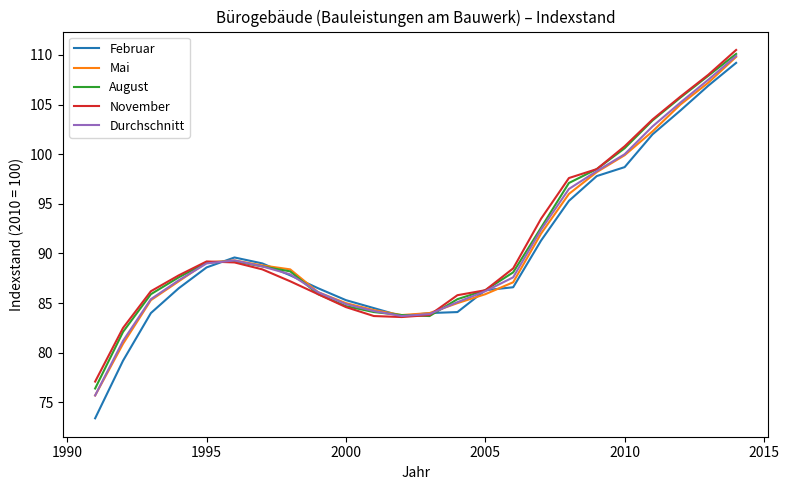

What is the maximum value shown in the chart?

110.5